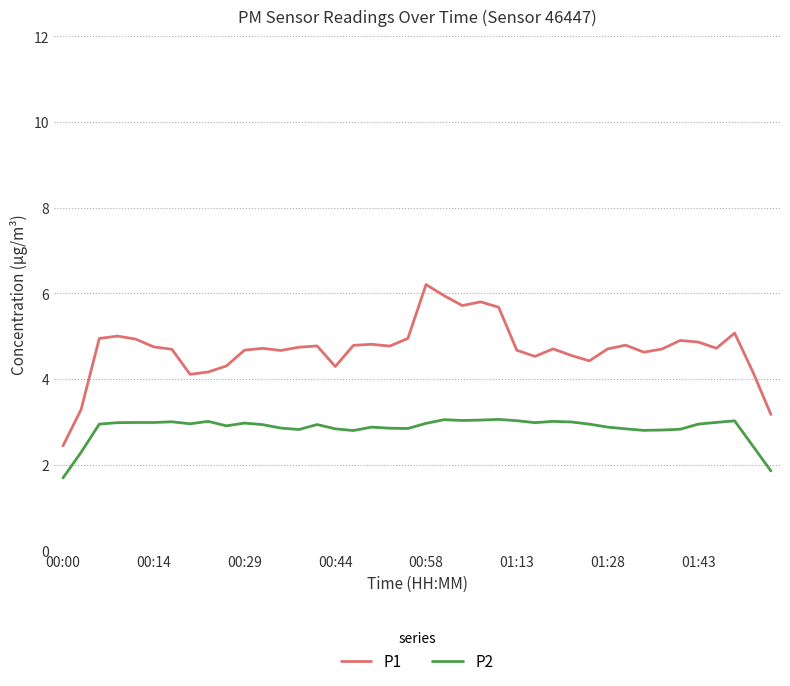

What is the average value of the P1 series?

4.7